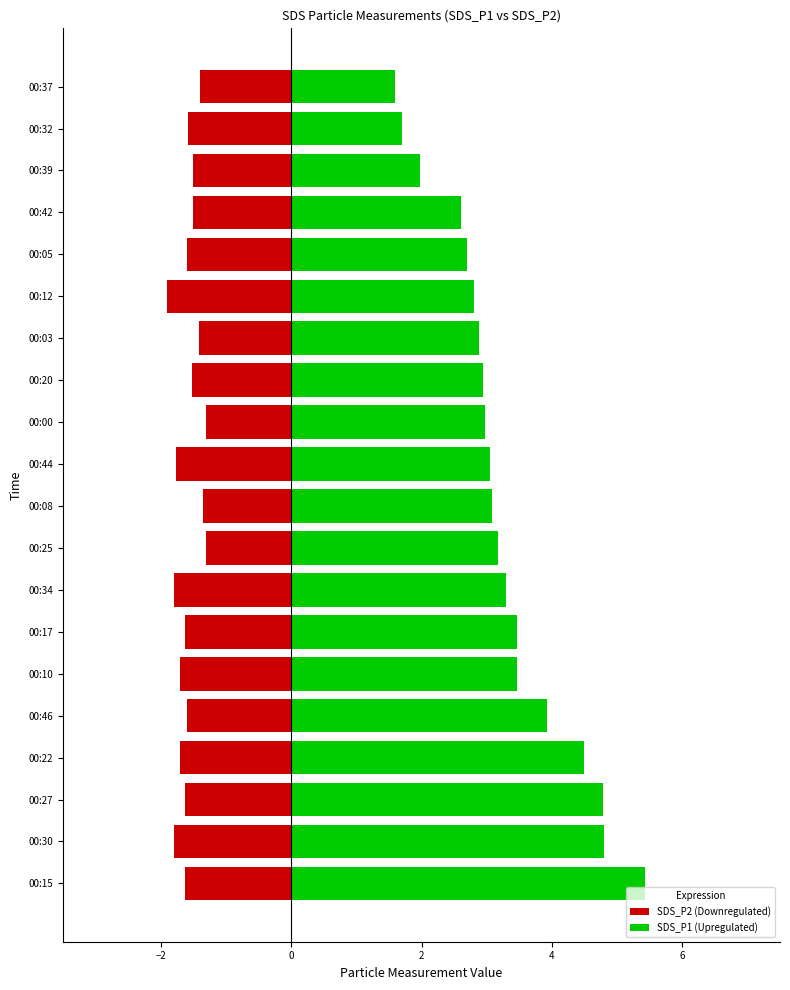

Reading left to right, list all the values displayed in this chart.

SDS_P1 (Upregulated): 5.4	4.8	4.8	4.5	3.9	3.5	3.5	3.3	3.2	3.1	3.0	3.0	3.0	2.9	2.8	2.7	2.6	2.0	1.7	1.6
SDS_P2 (Downregulated): -1.6	-1.8	-1.6	-1.7	-1.6	-1.7	-1.6	-1.8	-1.3	-1.4	-1.8	-1.3	-1.5	-1.4	-1.9	-1.6	-1.5	-1.5	-1.6	-1.4